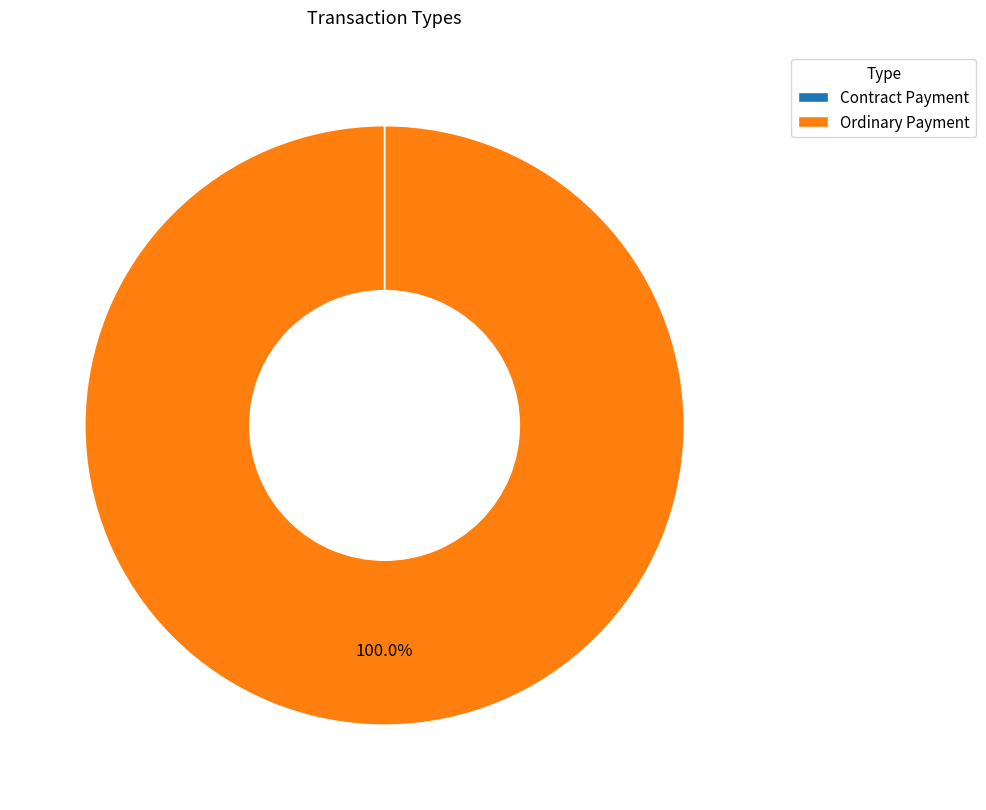

To the nearest percent, what is the difference between the largest and smallest slice percentages?

100%